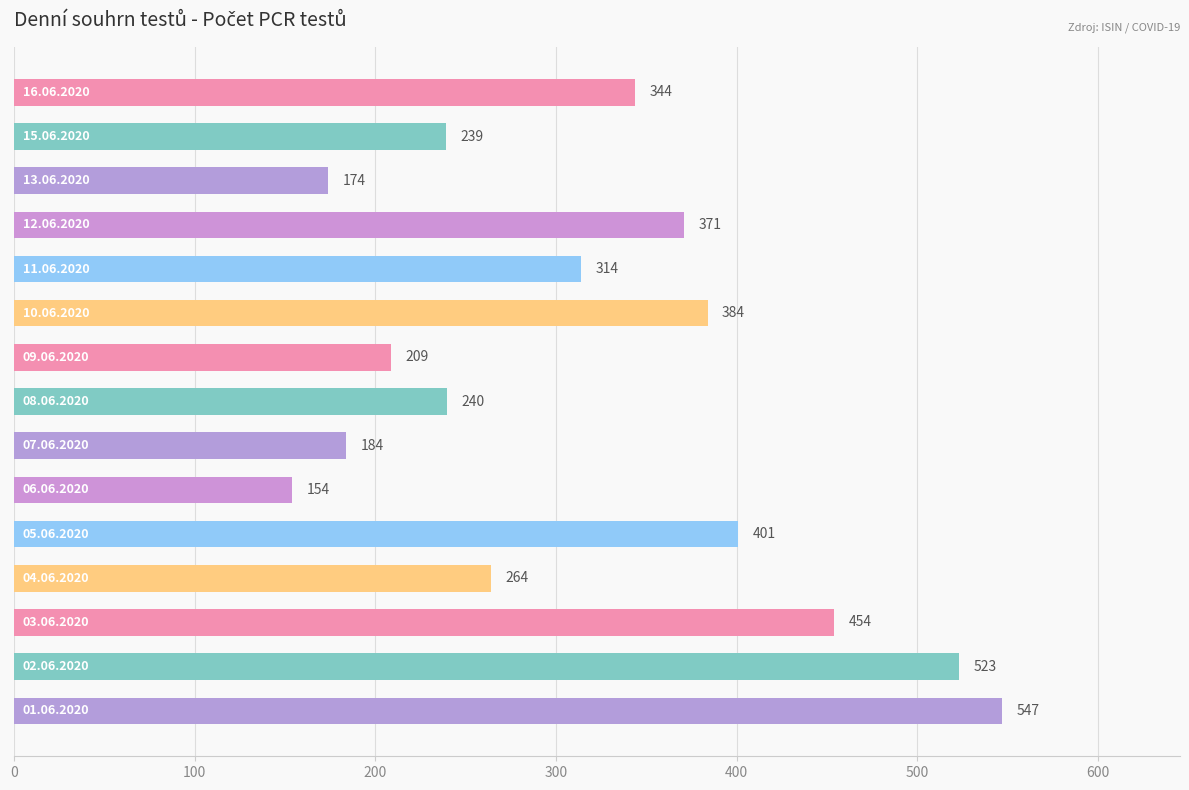

What is the minimum value shown in the chart?

154